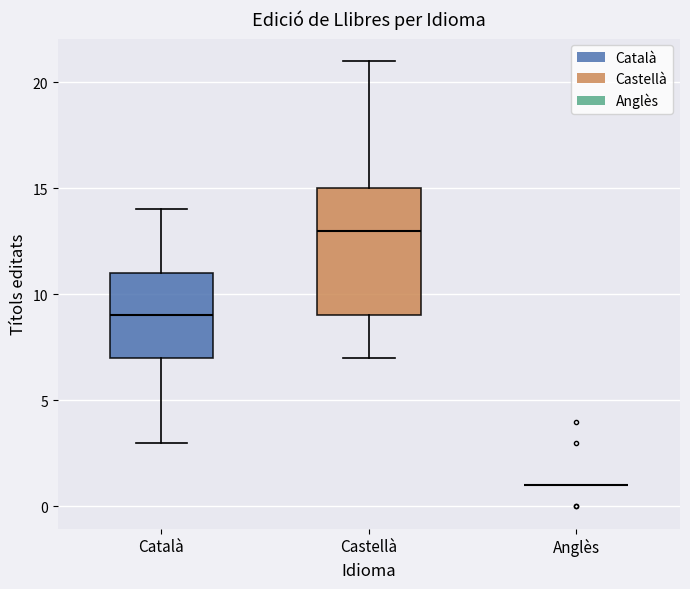

Comparing the boxes themselves (not the whiskers), which one is the tallest?

Castellà